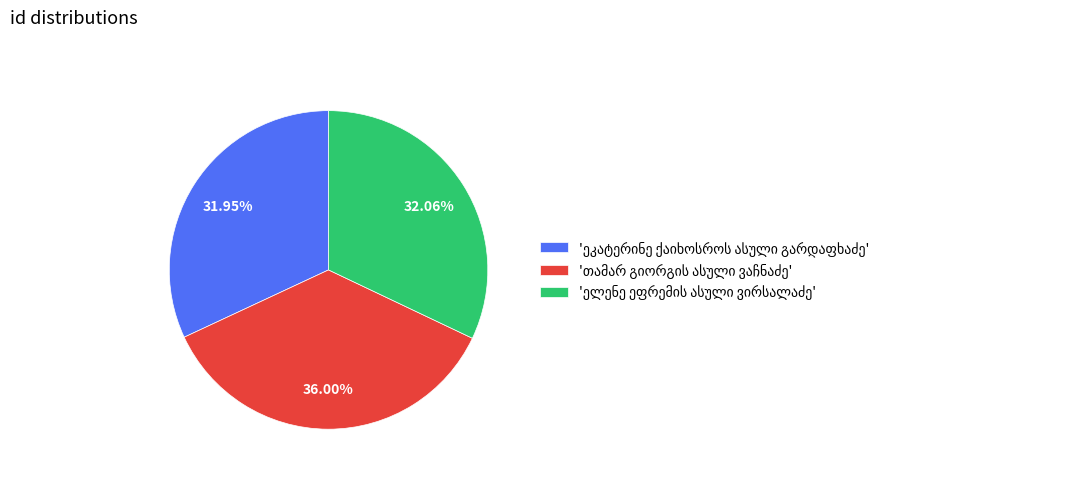

Is there any slice that represents more than half of the pie?

No